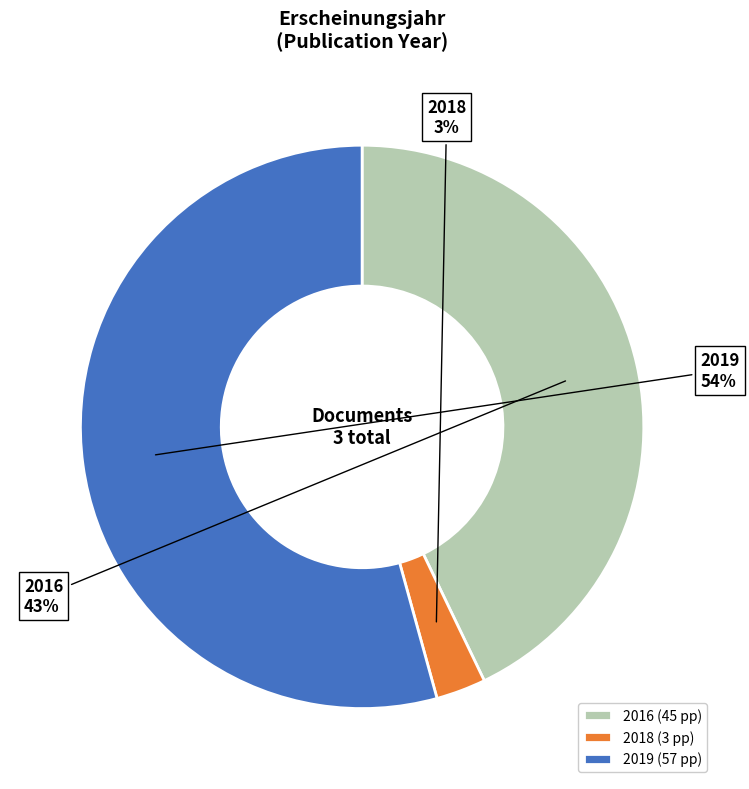

Combined, do 2019 and 2018 account for over 50%?

Yes